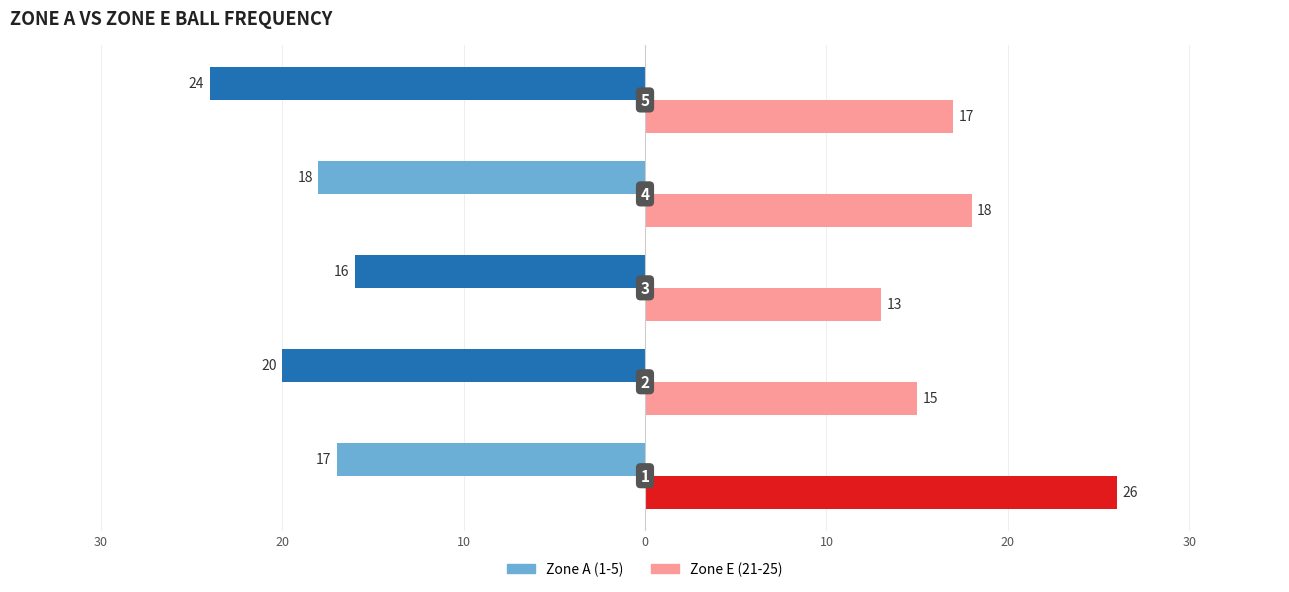

Reading left to right, transcribe all the data shown in this chart.

Zone A (1-5): 30=-17	20=-20	10=-16	0=-18	10=-24
Zone E (21-25): 30=26	20=15	10=13	0=18	10=17